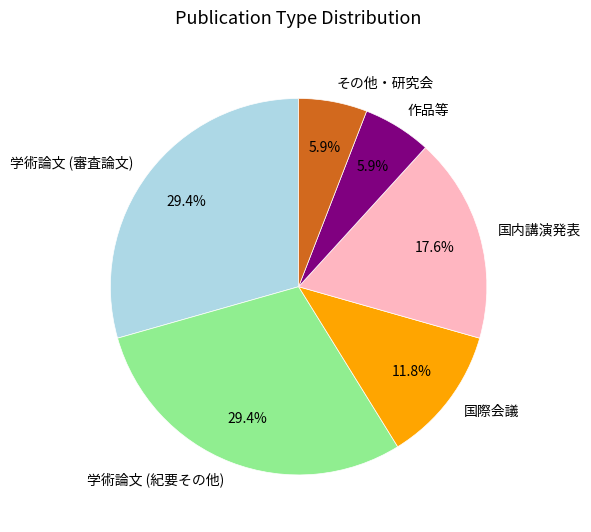

Count the number of slices in the pie.

6